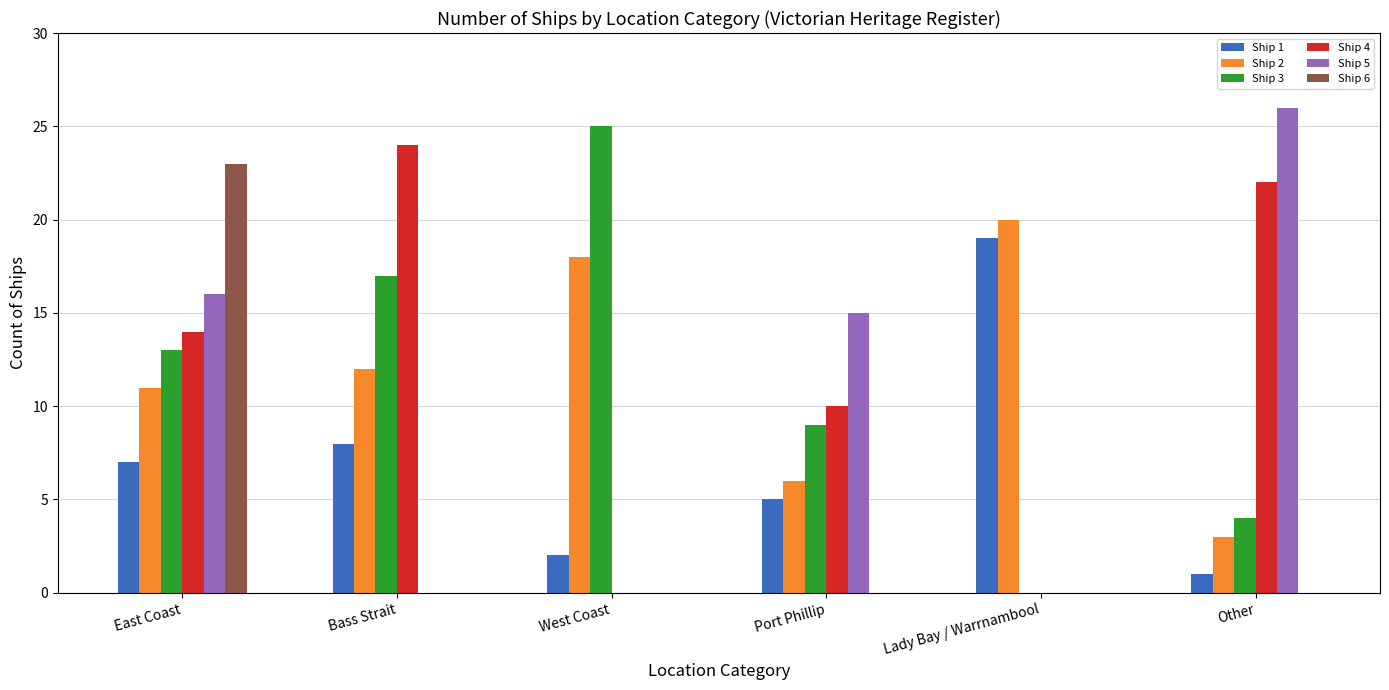

Which series has the widest spread of values?

Ship 5